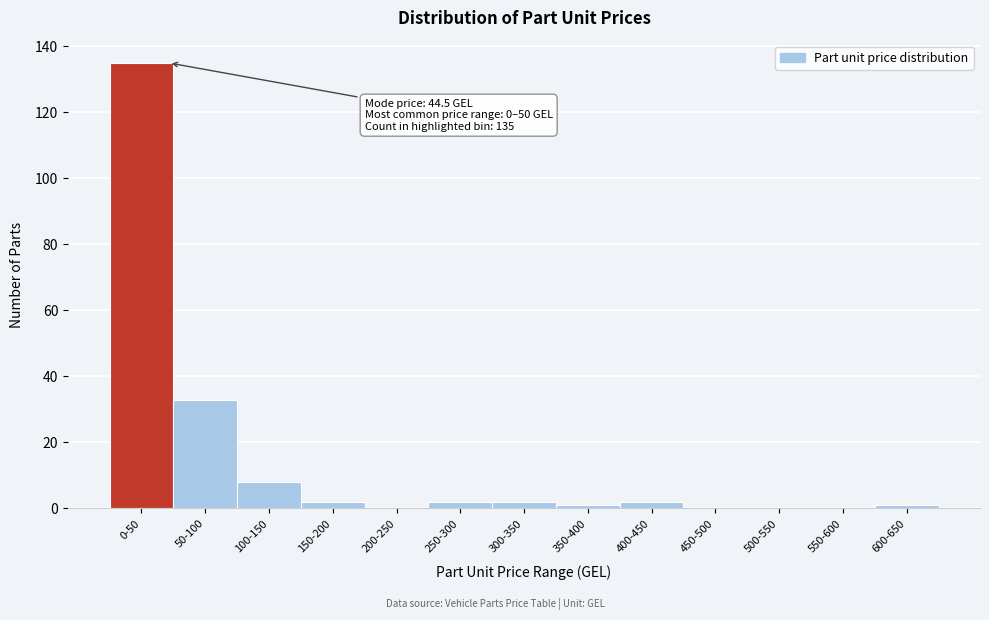

Reading left to right, transcribe all the data shown in this chart.

0-50=135	50-100=33	100-150=8	150-200=2	200-250=0	250-300=2	300-350=2	350-400=1	400-450=2	450-500=0	500-550=0	550-600=0	600-650=1